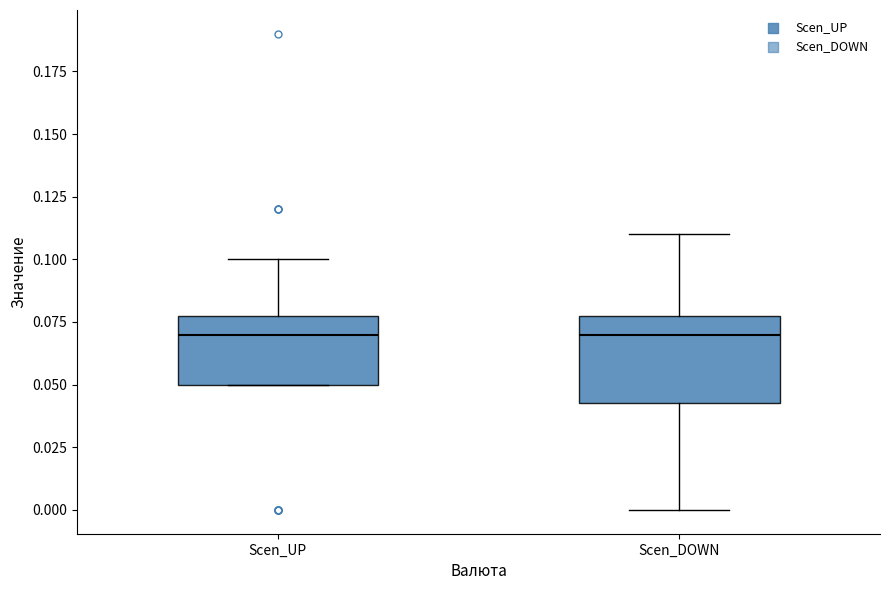

Where does the upper whisker of the box for Scen_UP end on the y-axis? The values are not printed on the chart, so give them approximately, as read against the axis.

0.100